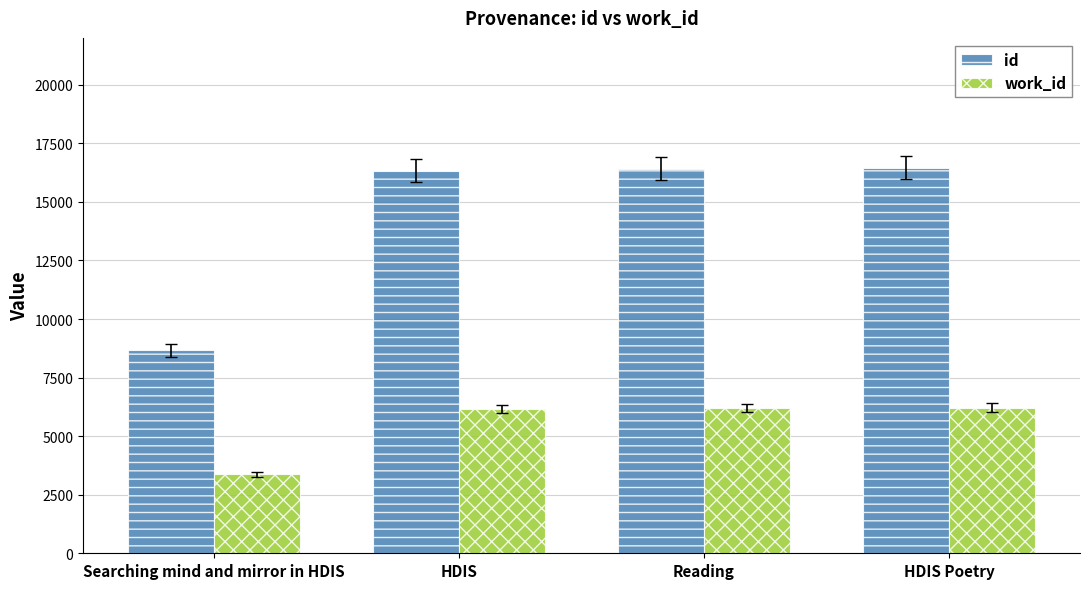

What is the average value of the work_id series?

5489